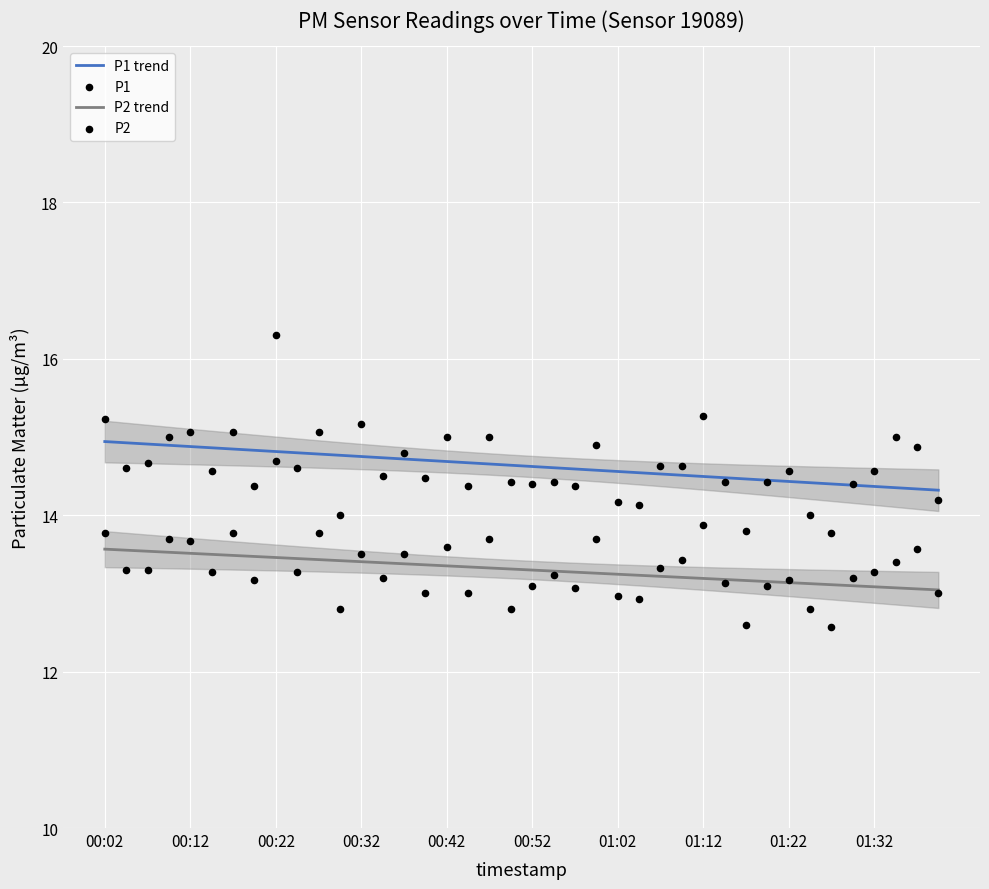

What are all the series names shown in the legend?

P1 trend, P2 trend, P1, P2